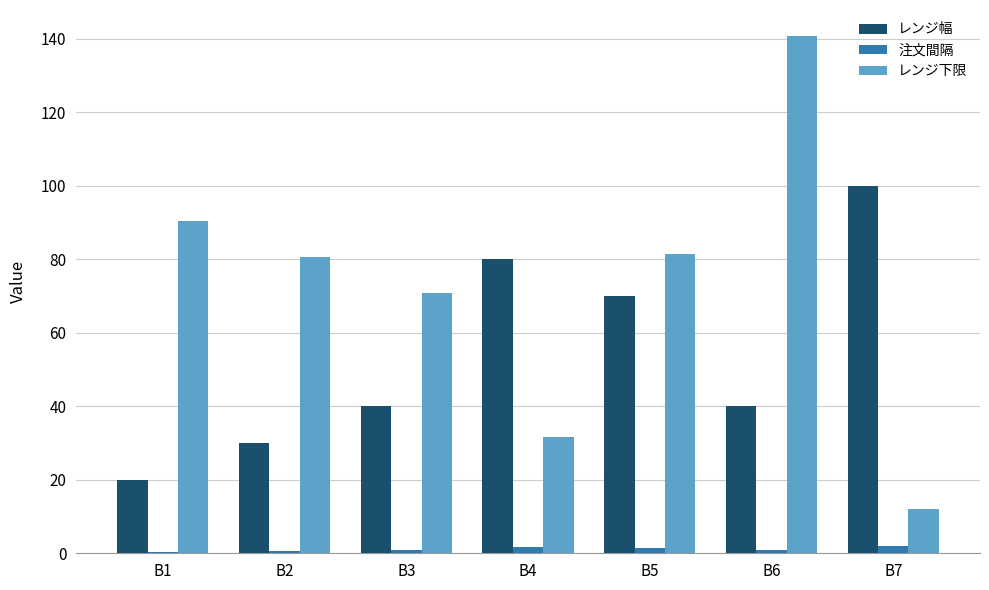

What is the maximum value for レンジ幅?

100.0